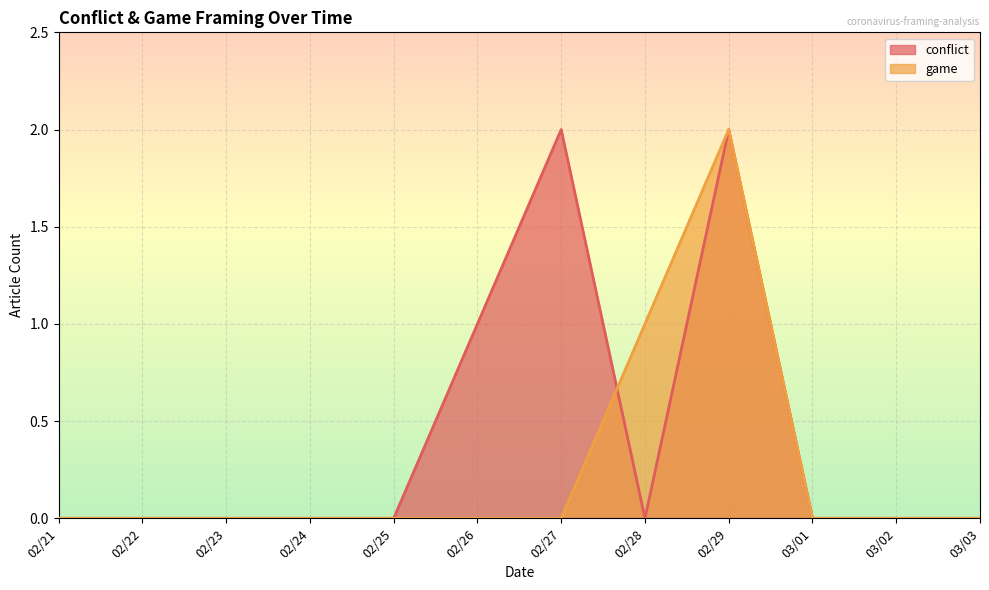

How many interior local peaks does the conflict series have?

2